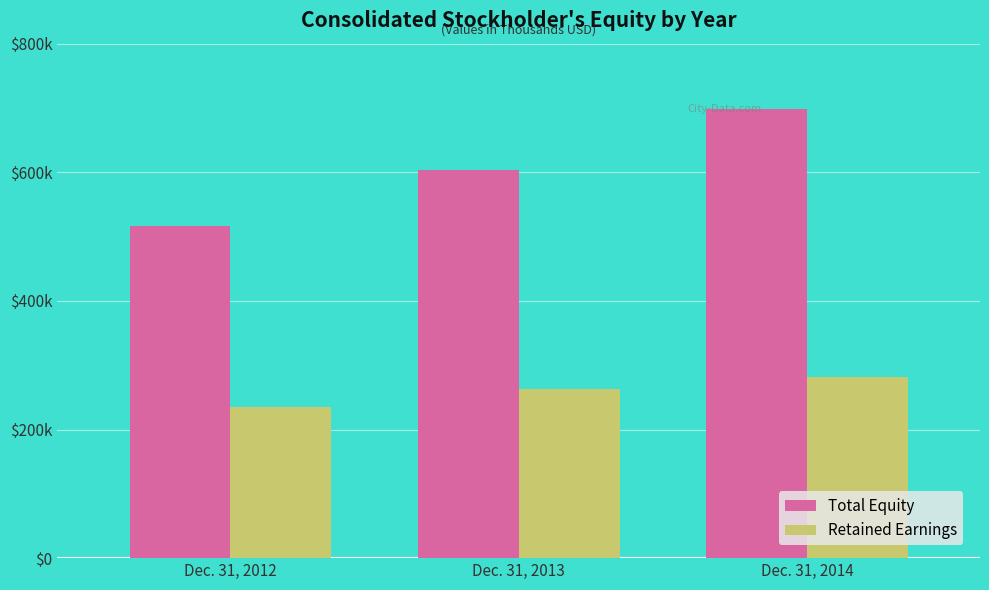

Does the chart contain stacked bars?

No